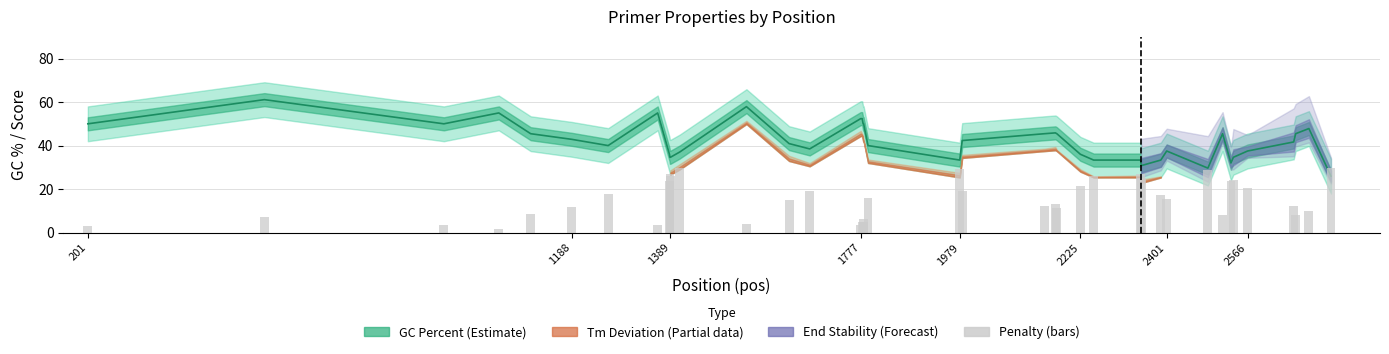

Reading left to right, list all the values displayed in this chart.

3.2	7.1	3.3	1.6	8.7	11.9	17.7	3.7	23.5	26.8	26.1	29.9	4.1	14.8	19.1	3.6	4.9	6.1	5.0	15.9	29.4	19.3	12.3	13.0	11.2	21.3	26.1	26.8	25.2	17.2	15.5	28.7	8.1	23.6	24.3	20.4	12.3	7.9	9.9	29.5